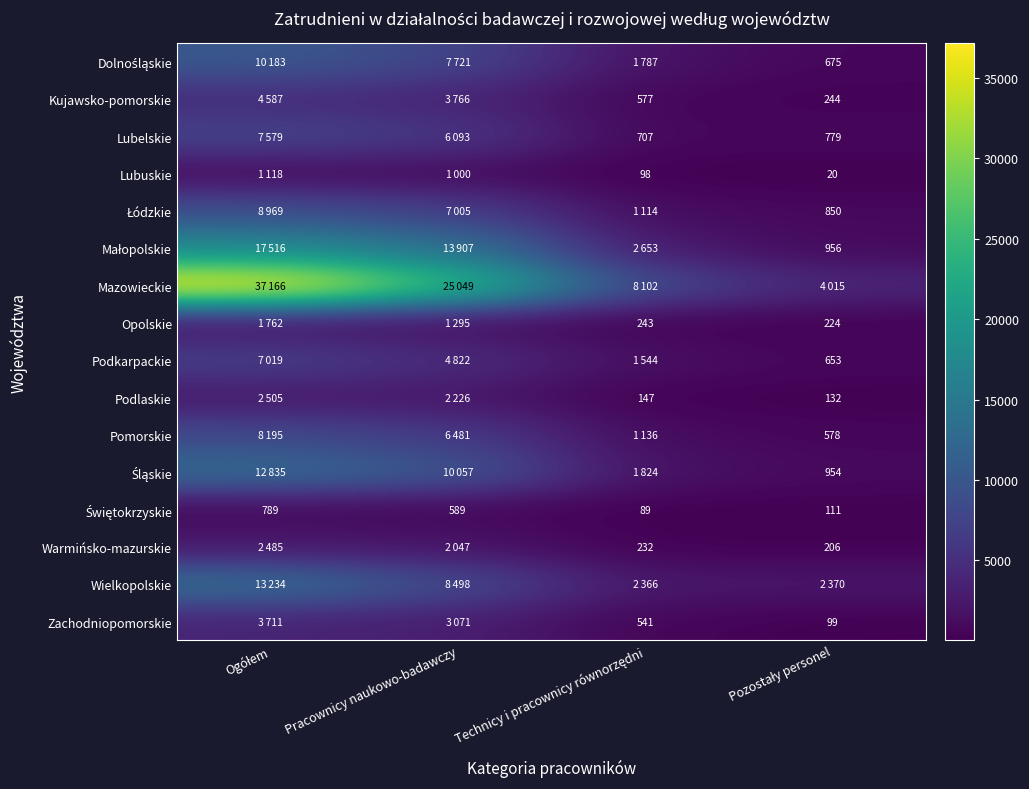

At which category is the sum across all series the highest?

Ogółem